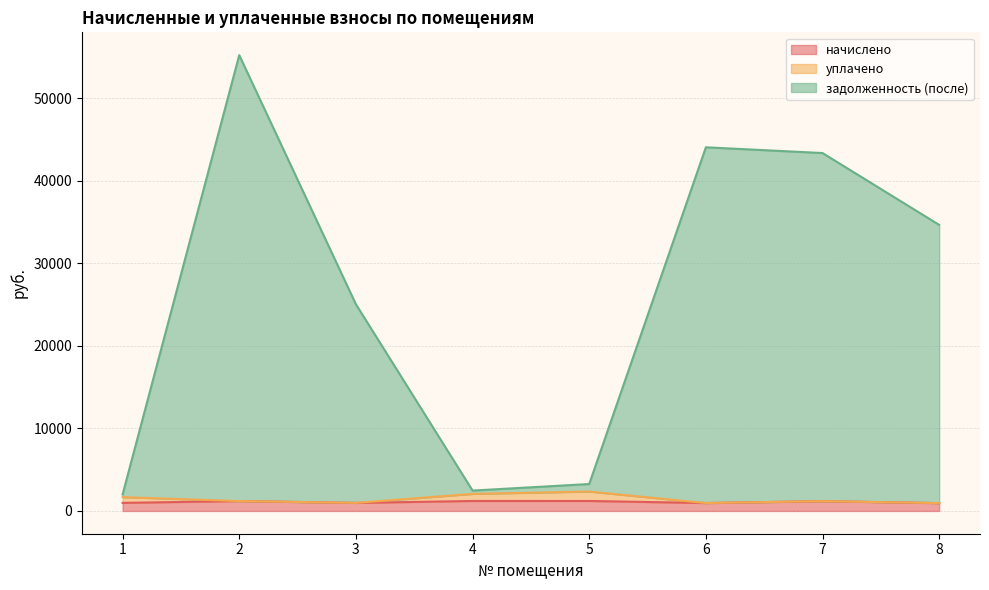

What is the maximum value shown in the chart?

55192.4